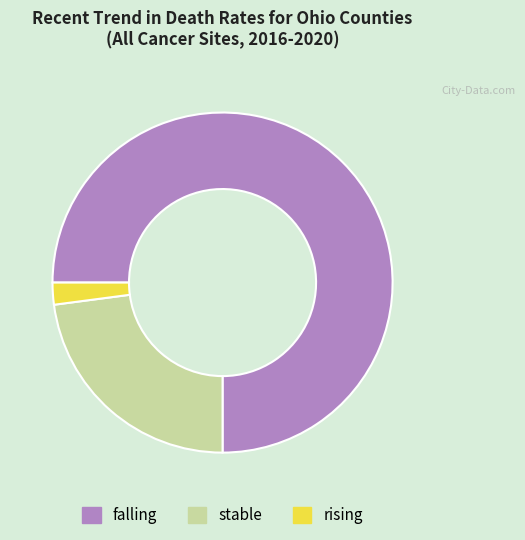

What is the majority slice?

falling